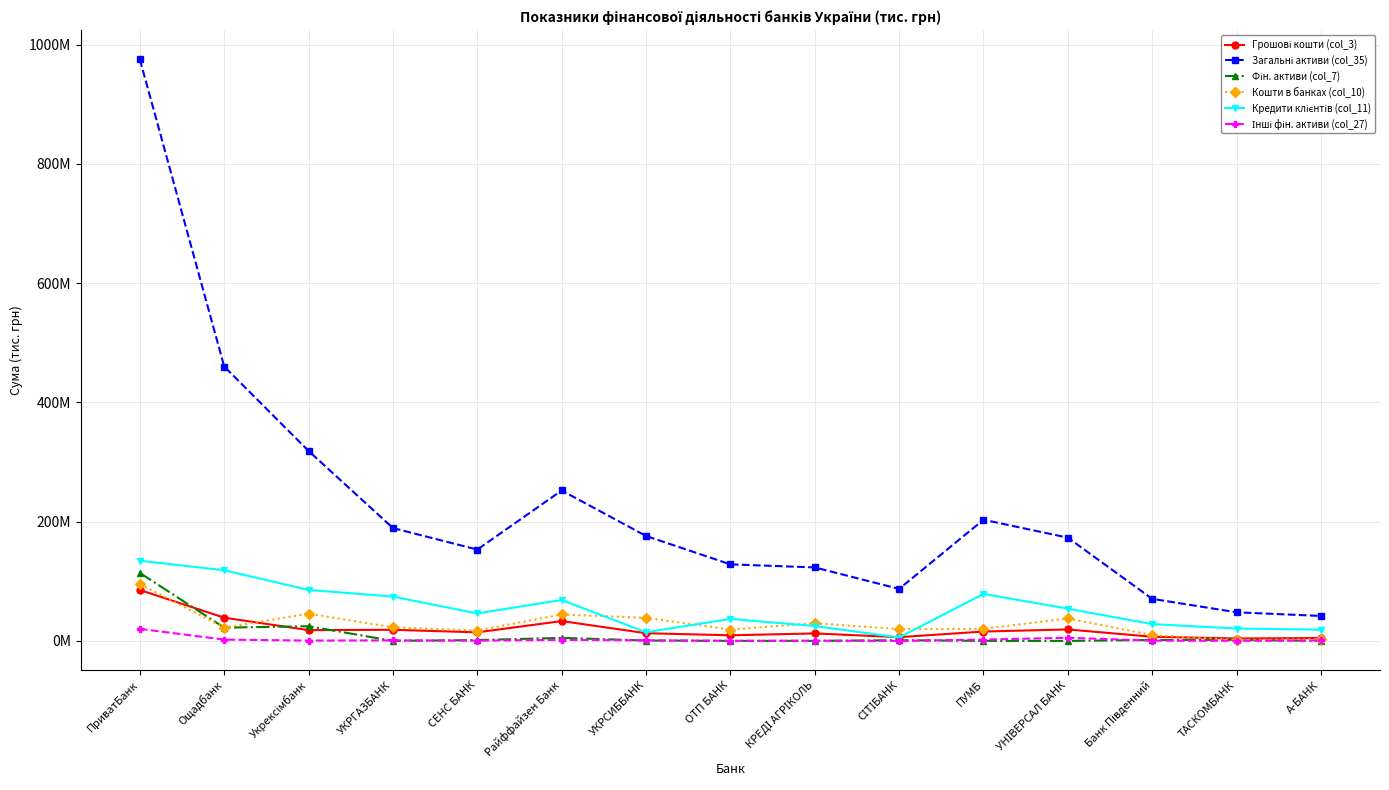

True or false: Інші фін. активи (col_27) and Грошові кошти (col_3) cross at least once.

False